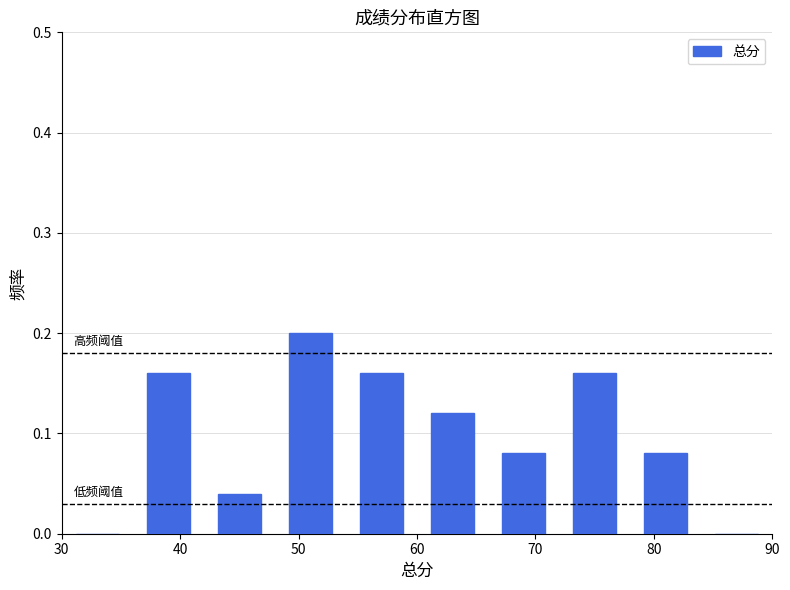

Reading left to right, transcribe this chart: for each bar, give the range it covers on the x-axis and its height. The values are not printed on the chart, so give them approximately, as read against the axis.

30 to 36: 0
36 to 42: 0.16
42 to 48: 0.04
48 to 54: 0.20
54 to 60: 0.16
60 to 66: 0.12
66 to 72: 0.08
72 to 78: 0.16
78 to 84: 0.08
84 to 90: 0